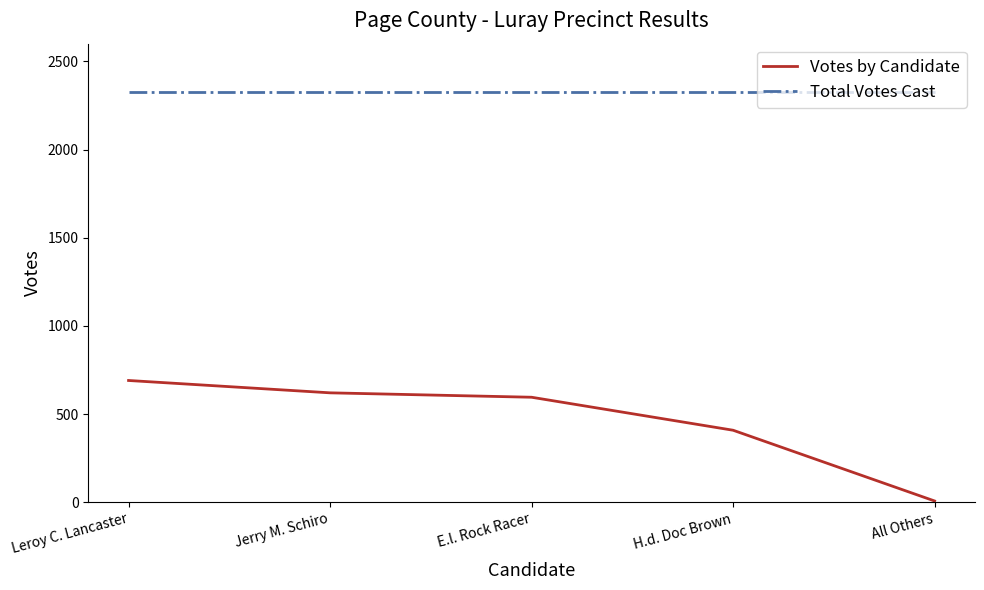

Reading right to left, extract all data points from this chart.

Votes by Candidate: 8	409	596	621	691
Total Votes Cast: 2325	2325	2325	2325	2325